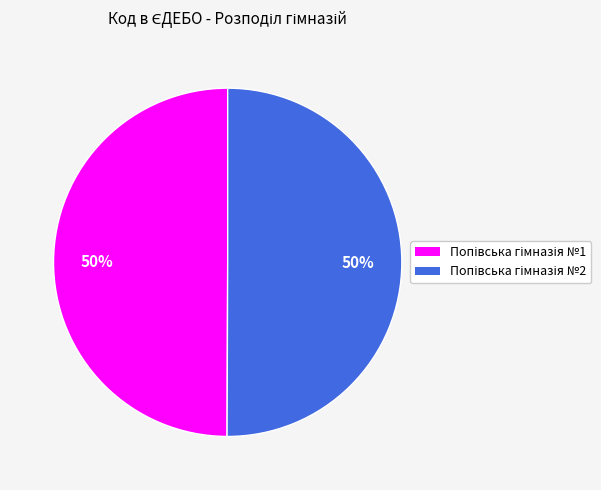

Count the number of slices in the pie.

2